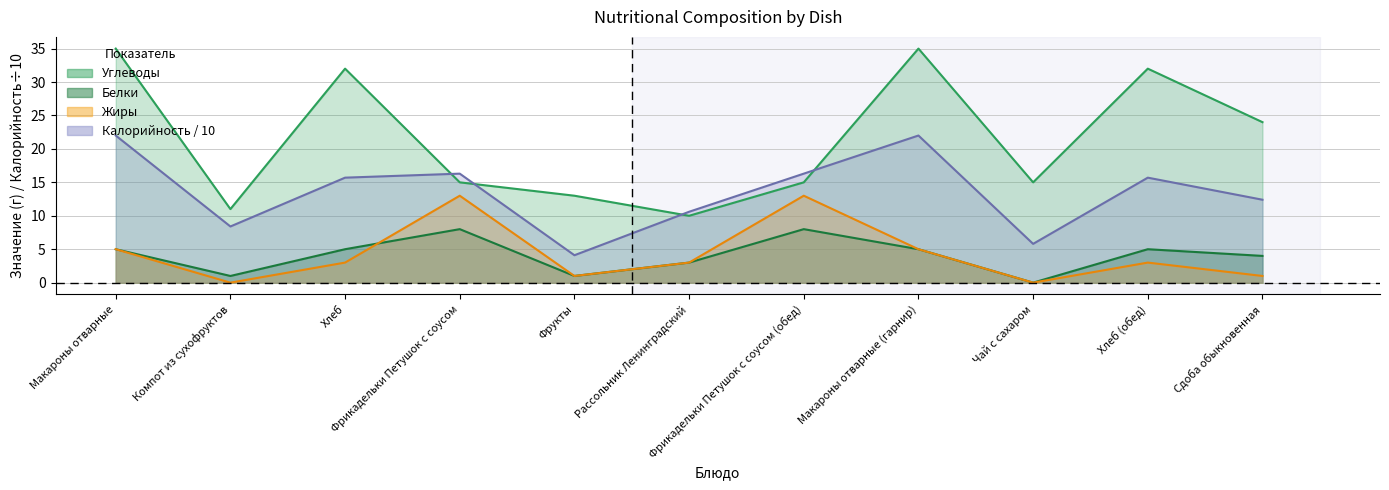

True or false: Калорийность and Жиры intersect in this chart.

False